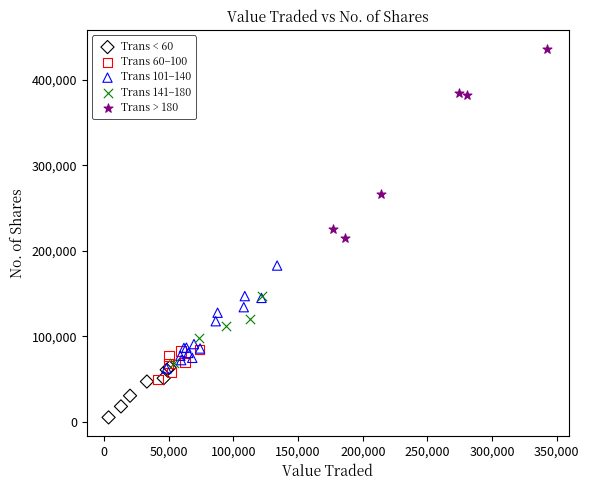

Which series contains the highest Y value?

Trans > 180